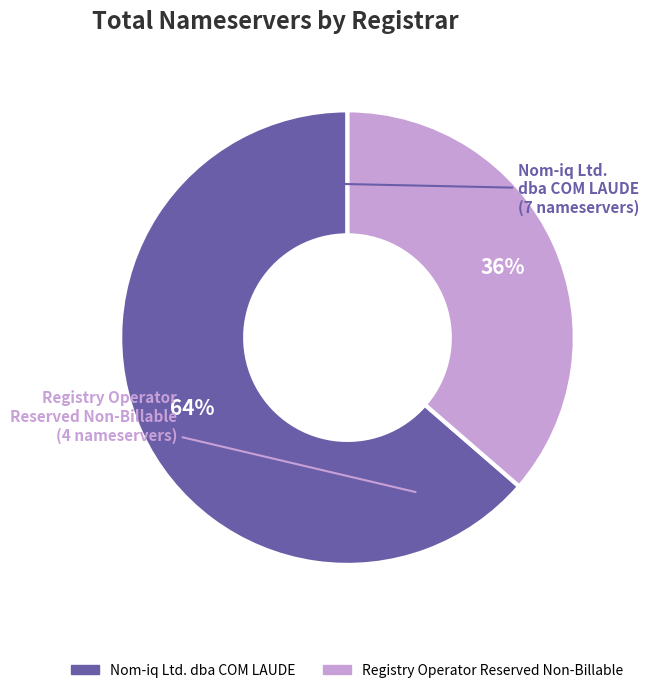

Is there a majority slice in this chart?

Yes